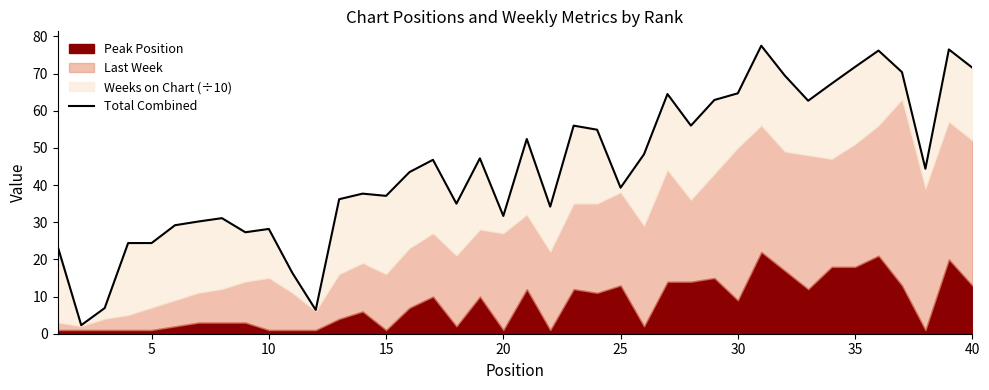

How many interior local valleys (lower than both neighbors) does the data have?

11